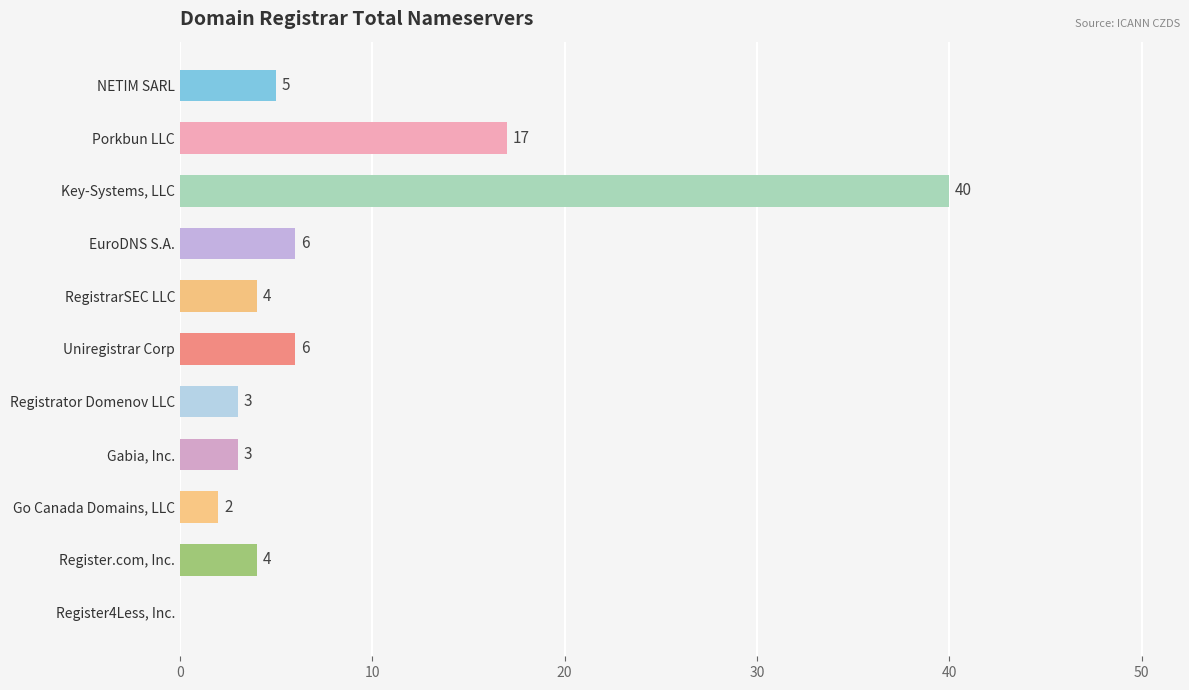

Which has a higher value, Register.com, Inc. or Uniregistrar Corp?

Uniregistrar Corp